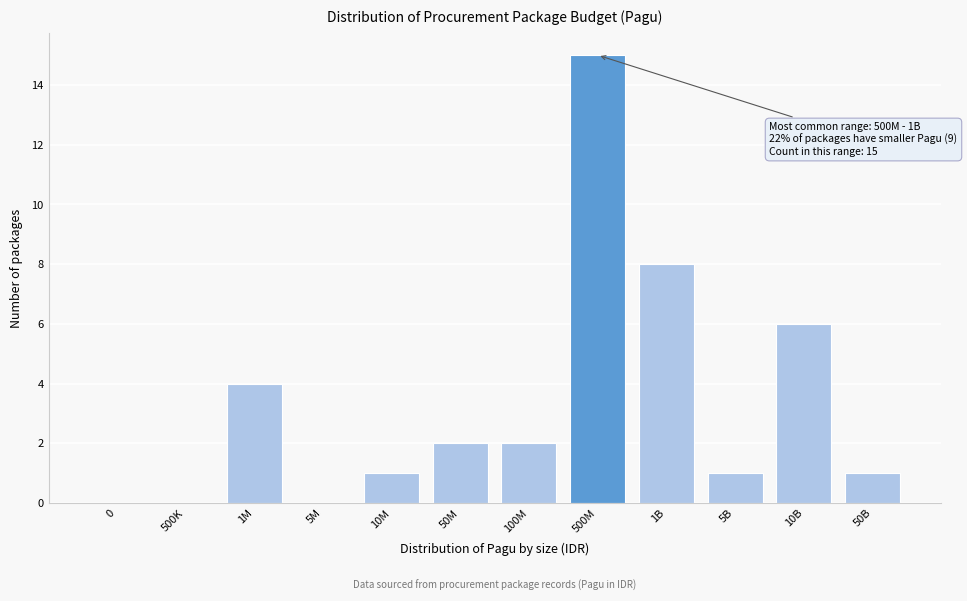

Reading left to right, what are all the values shown in this chart?

0=0	500K=0	1M=4	5M=0	10M=1	50M=2	100M=2	500M=15	1B=8	5B=1	10B=6	50B=1